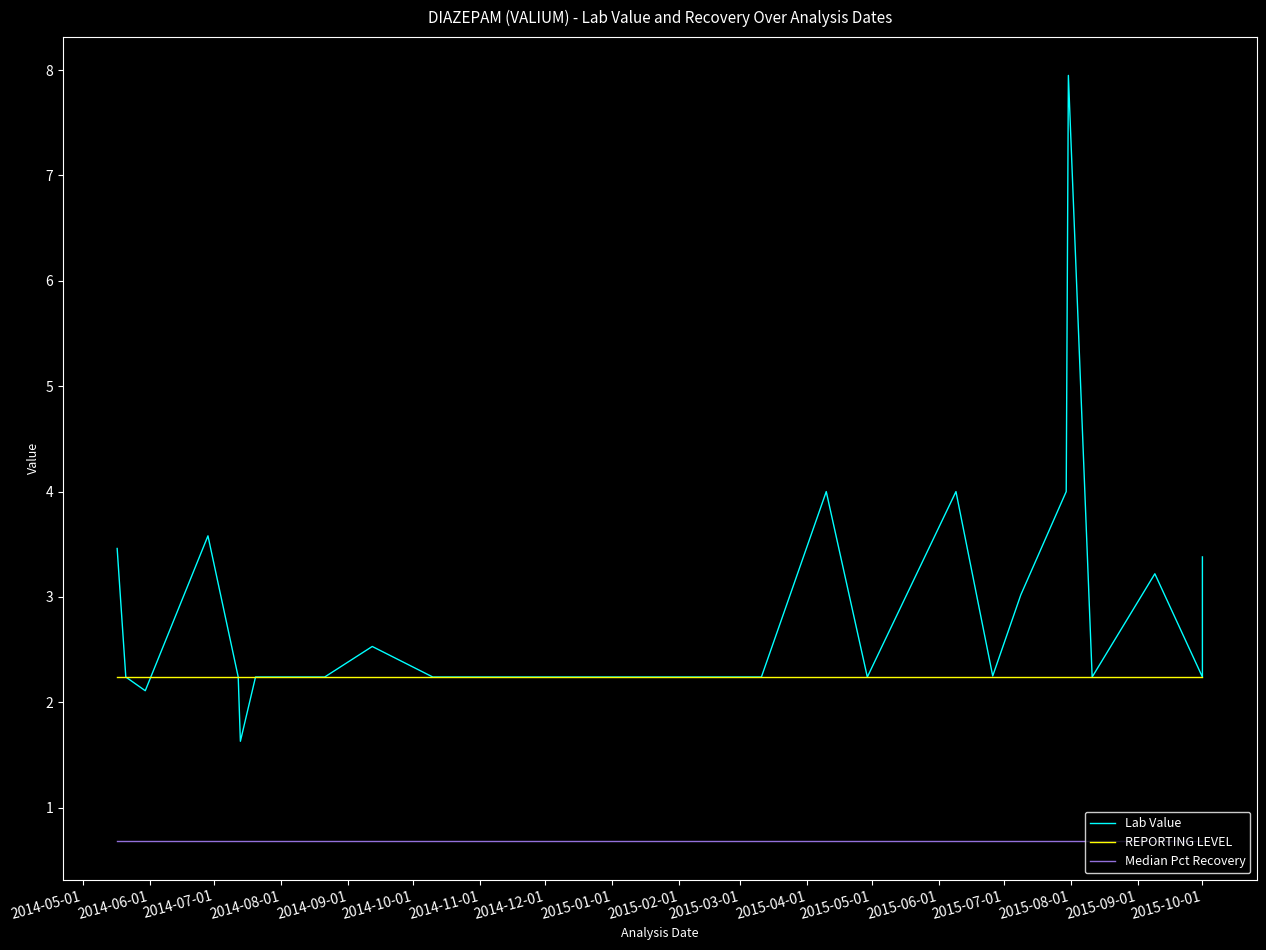

True or false: Median Pct Recovery and Lab Value intersect in this chart.

False